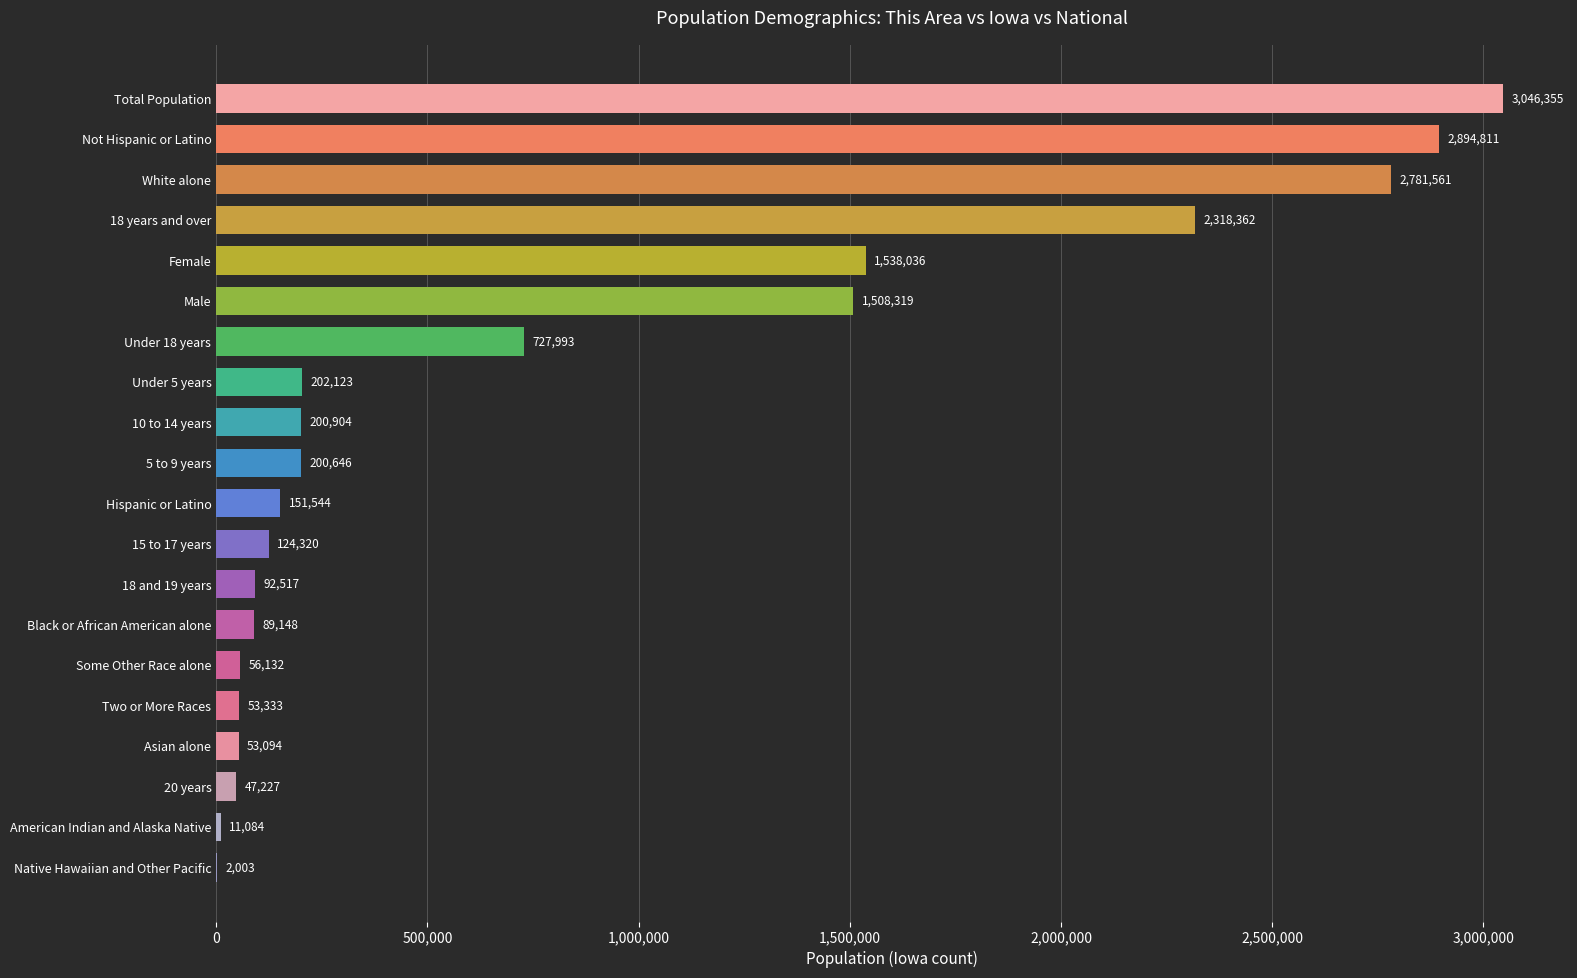

At which label is the value closest to 1524179?

Female